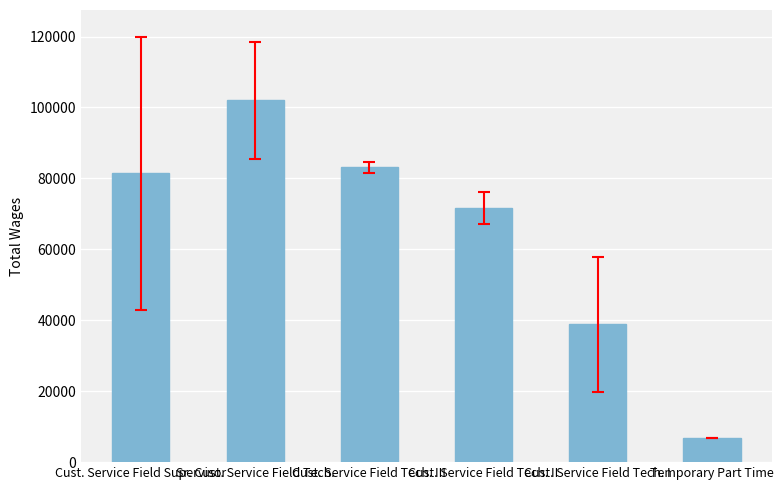

What is the change in value from Cust. Service Field Tech. III to Cust. Service Field Tech. I?

-44260.2